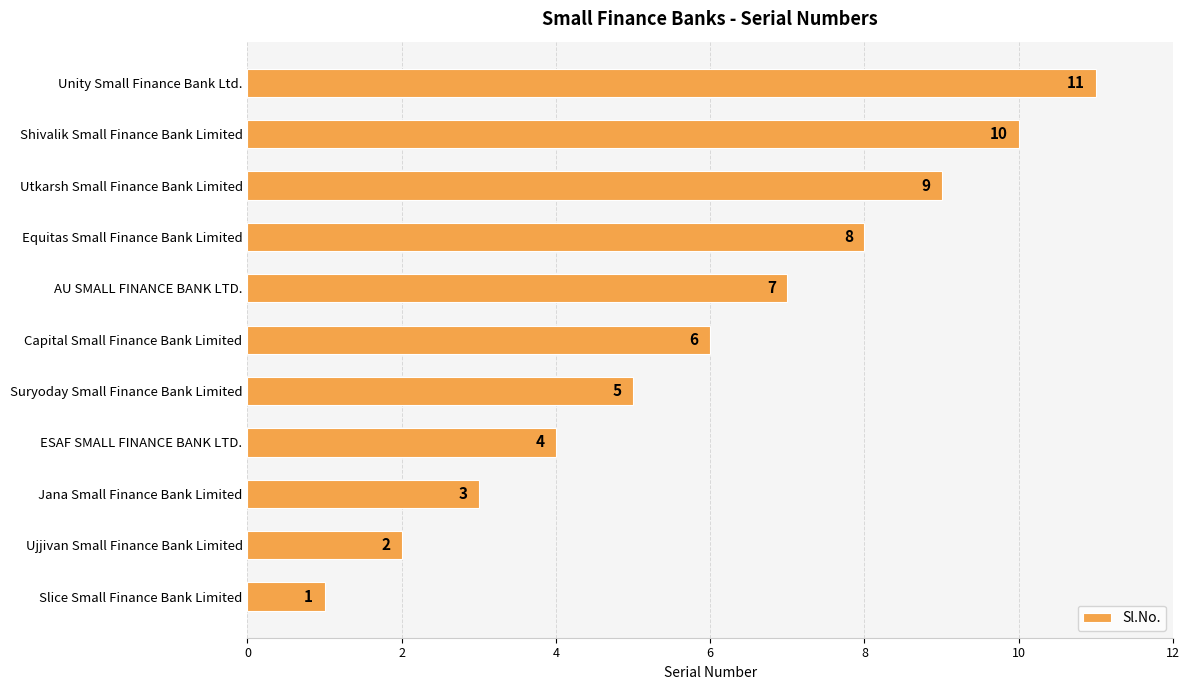

True or false: the data shows 5 at Shivalik Small Finance Bank Limited.

False